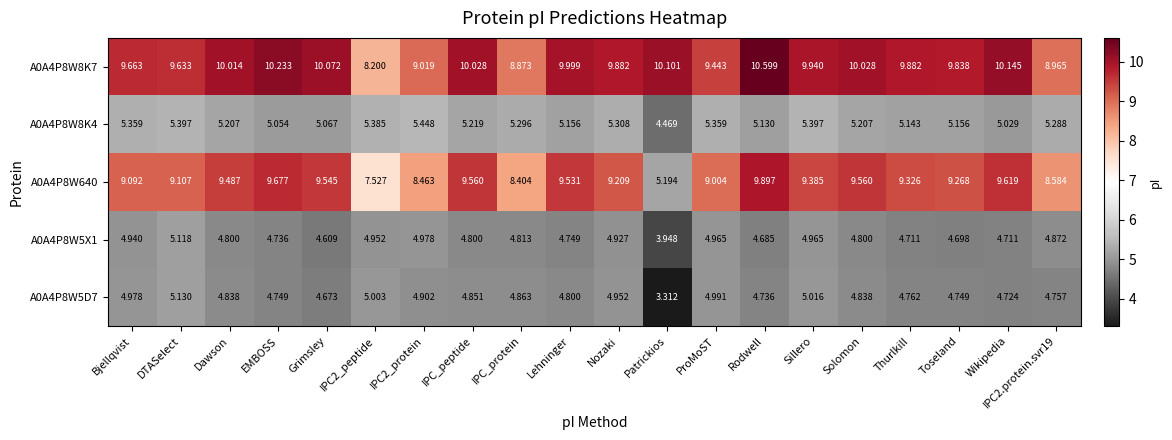

At which label is A0A4P8W8K4 closest to 4?

Patrickios